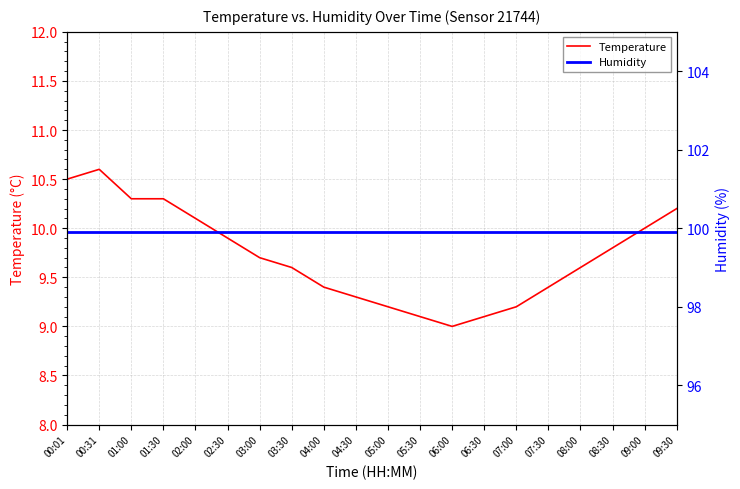

What is the average value of the Temperature series?

9.7